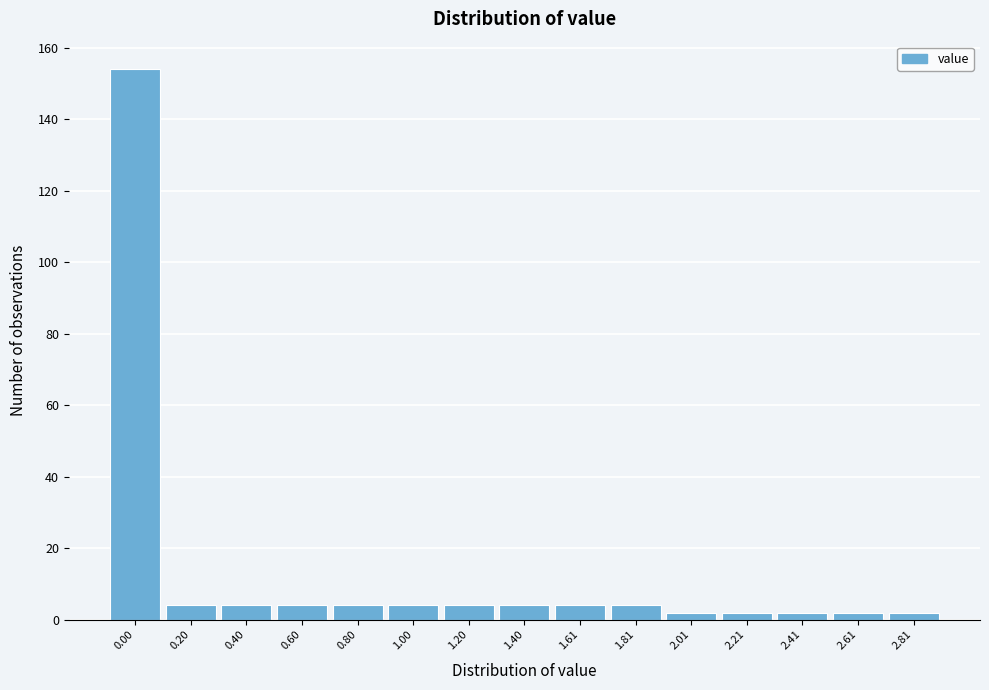

Reading left to right, transcribe all the data shown in this chart.

0.00=154	0.20=4	0.40=4	0.60=4	0.80=4	1.00=4	1.20=4	1.40=4	1.61=4	1.81=4	2.01=2	2.21=2	2.41=2	2.61=2	2.81=2